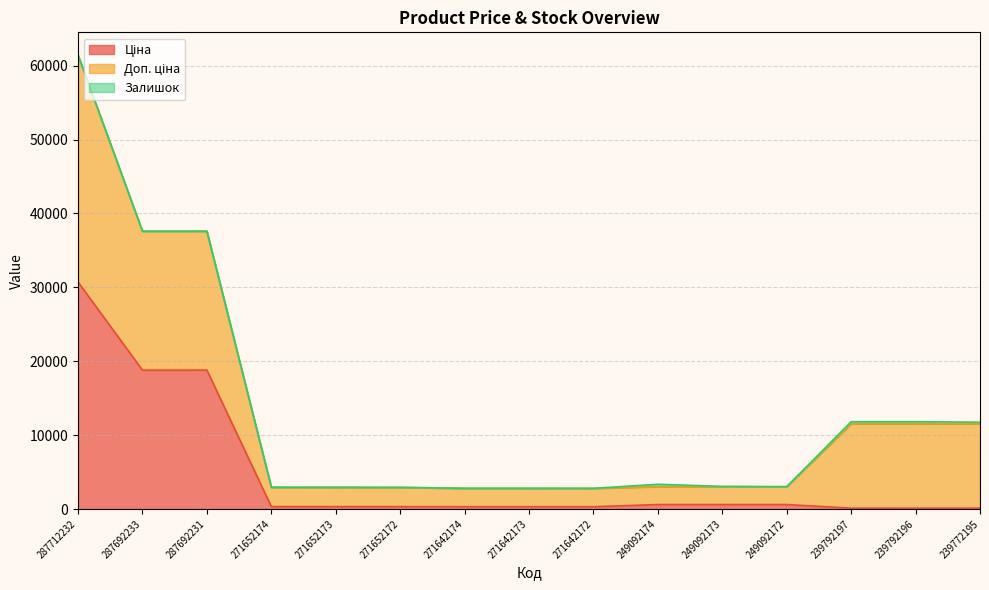

What are all the series names shown in the legend?

Ціна, Доп. ціна, Залишок